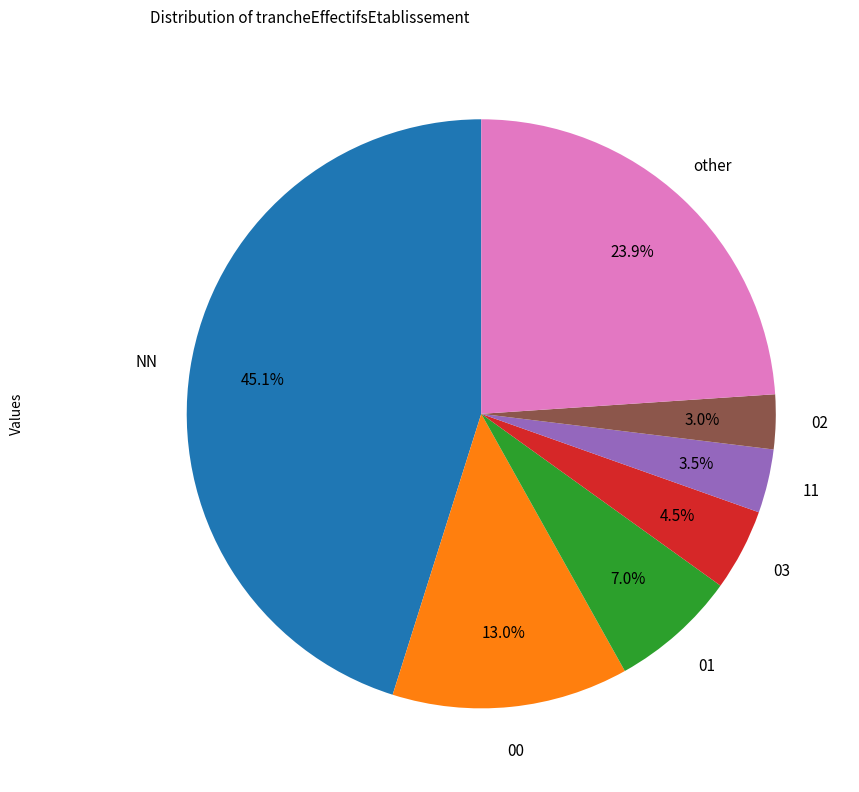

Is there any slice that represents more than half of the pie?

No